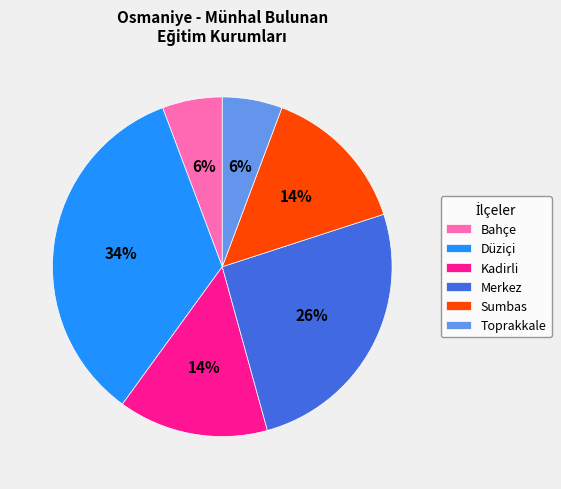

Combined, do Toprakkale and Merkez account for over 50%?

No